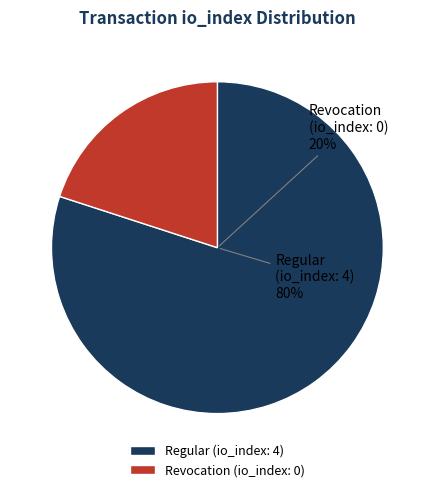

Which category has the smallest portion of the pie?

Revocation (io_index=0)